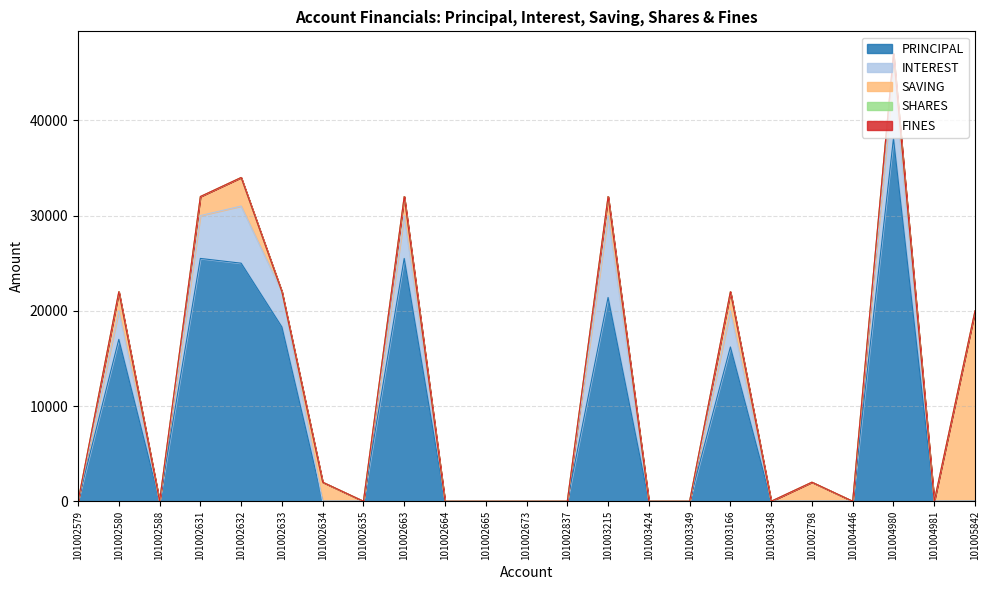

Rank the series at 101002663 from lowest to highest value.

SHARES, FINES, SAVING, INTEREST, PRINCIPAL